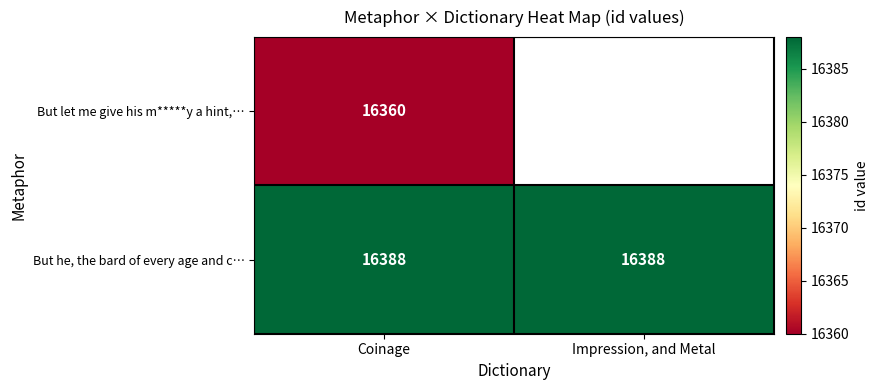

Is the value of But let me give his m*****y a hint,… at Coinage greater than the value of But he, the bard of every age and c… at Impression, and Metal?

No